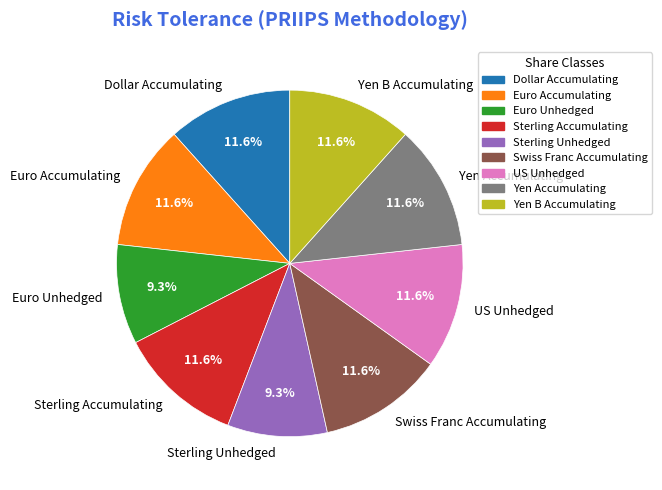

Is there a majority slice in this chart?

No